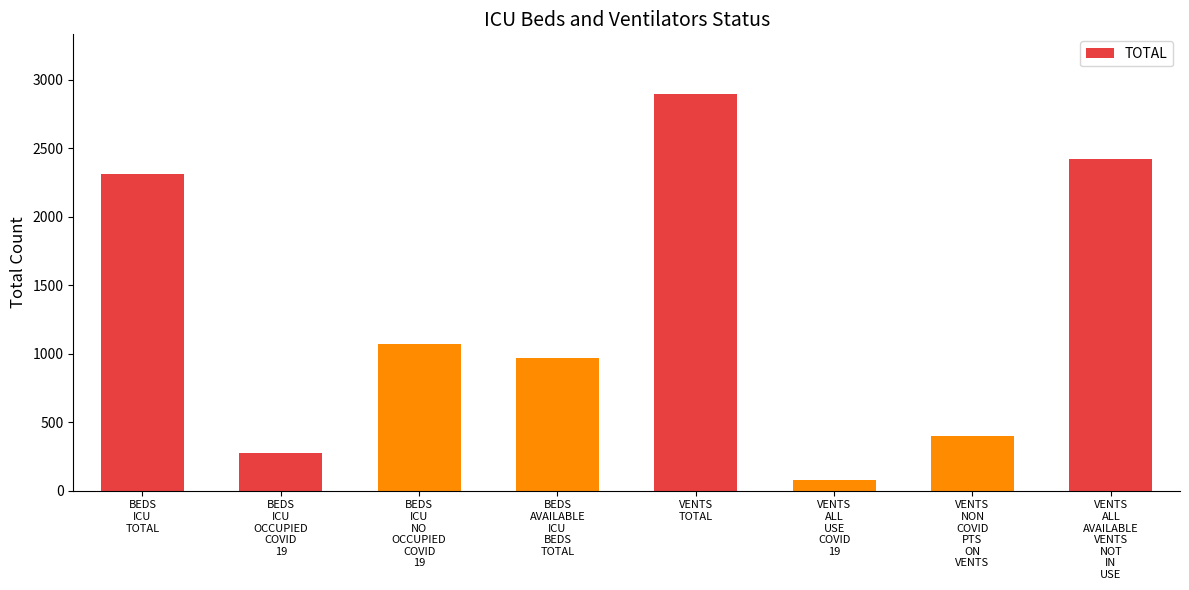

How many values are below 1069?

4